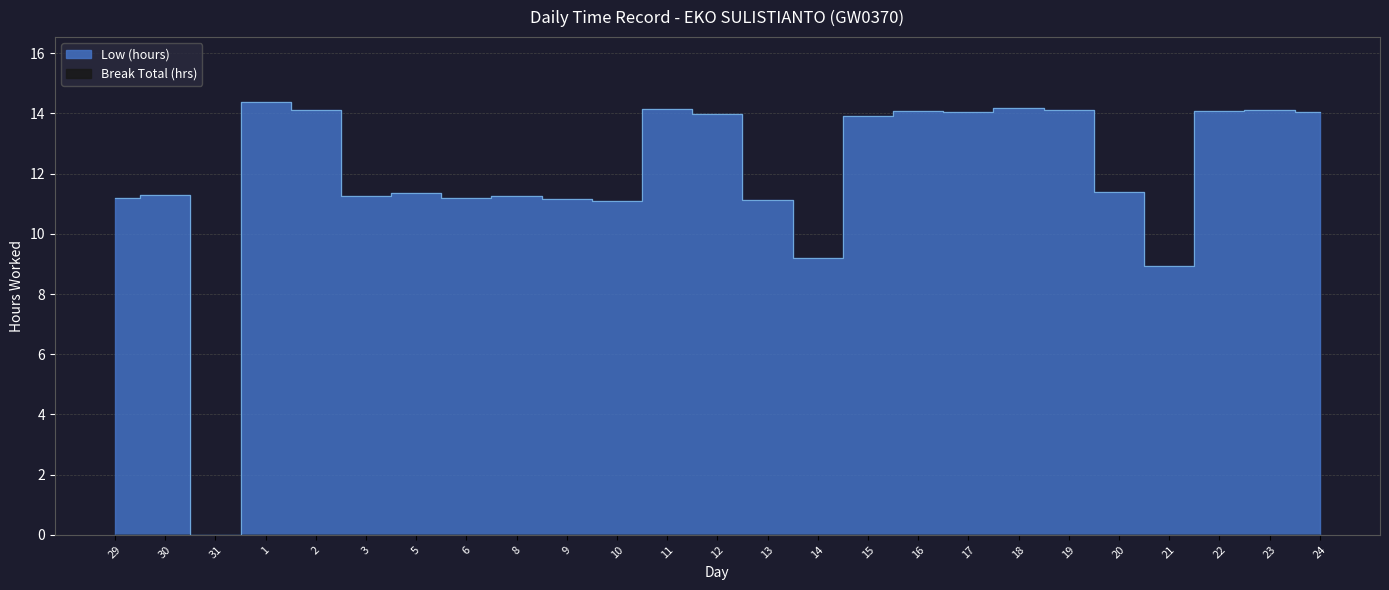

What is the label of the 13th point from the left?

12